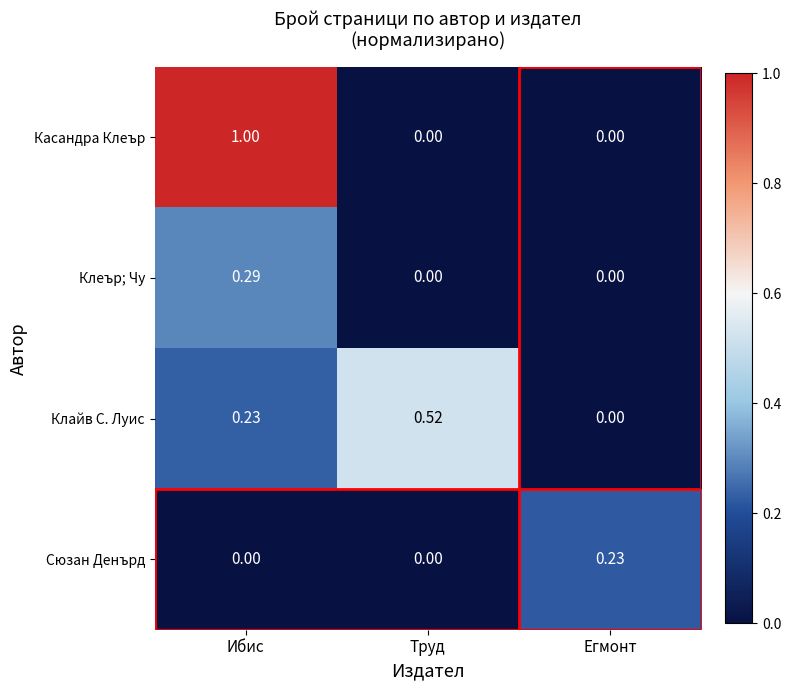

Which series has the widest spread of values?

Касандра Клеър